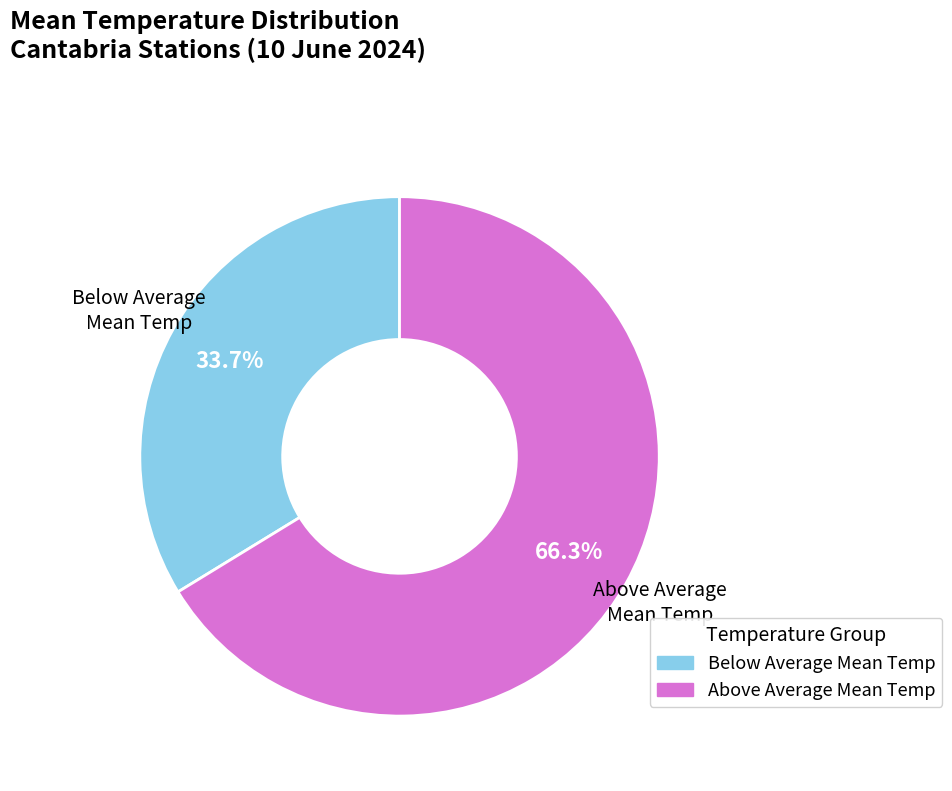

How many segments does this pie chart have?

2